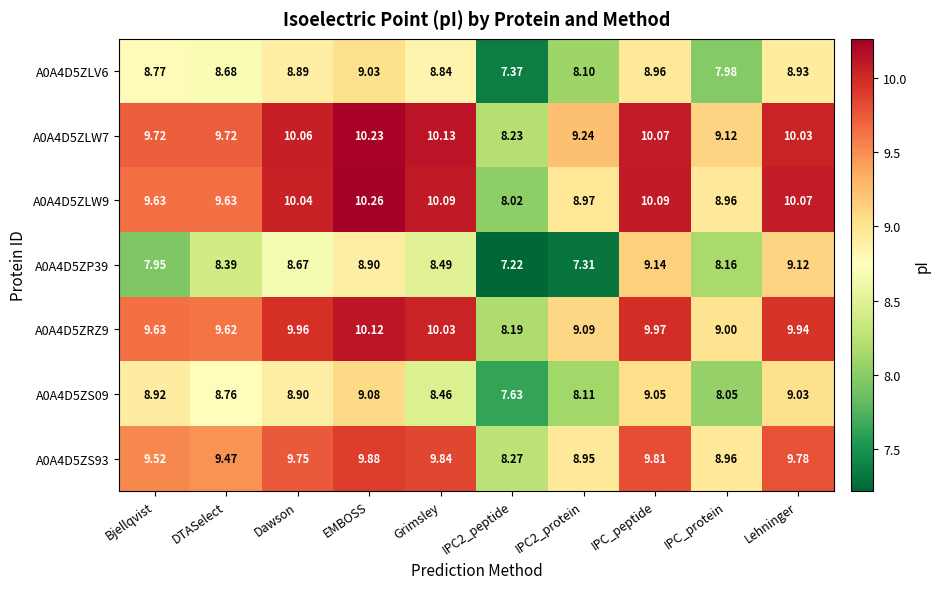

How many values in the A0A4D5ZP39 series exceed 8?

7